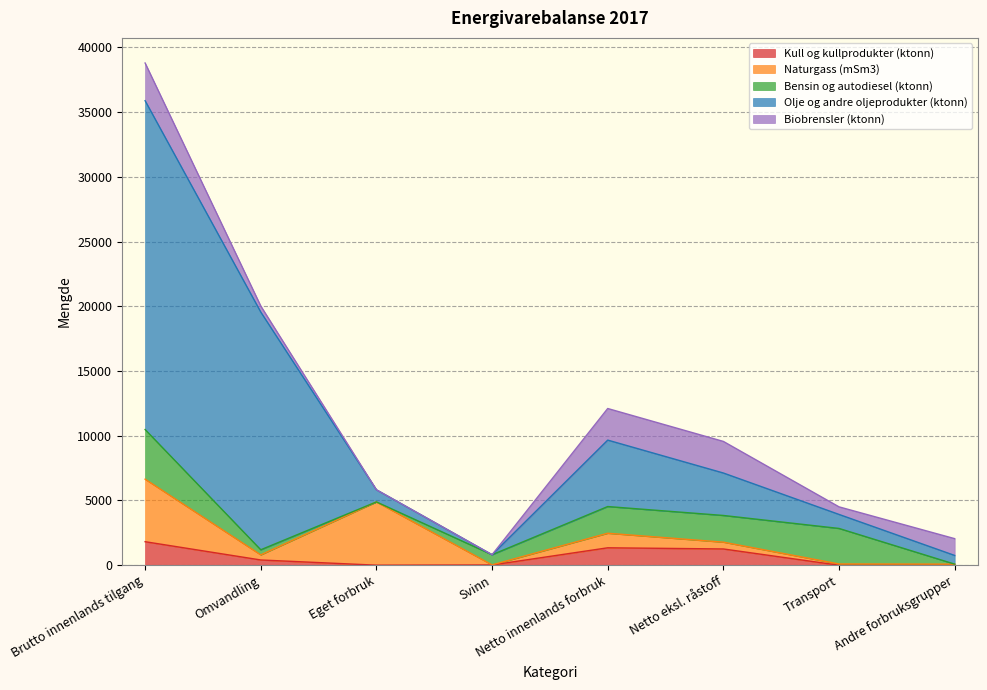

How many intersections are there between Bensin og autodiesel (ktonn) and Naturgass (mSm3)?

2